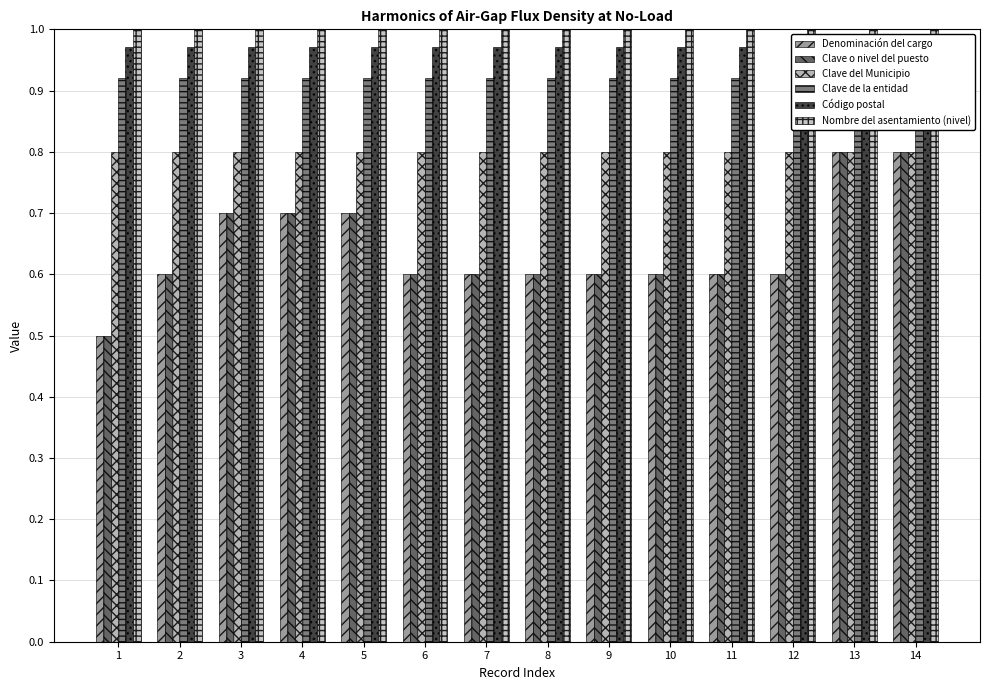

What is the lowest value of the Nombre del asentamiento (nivel) series?

1.0